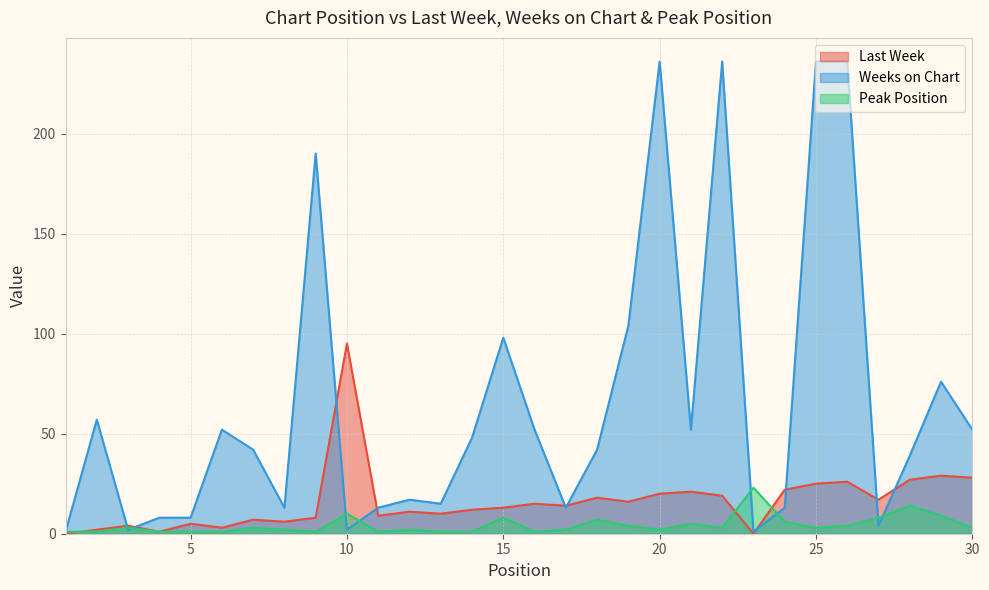

What is the difference between the second highest and minimum values in the Last Week series?

29